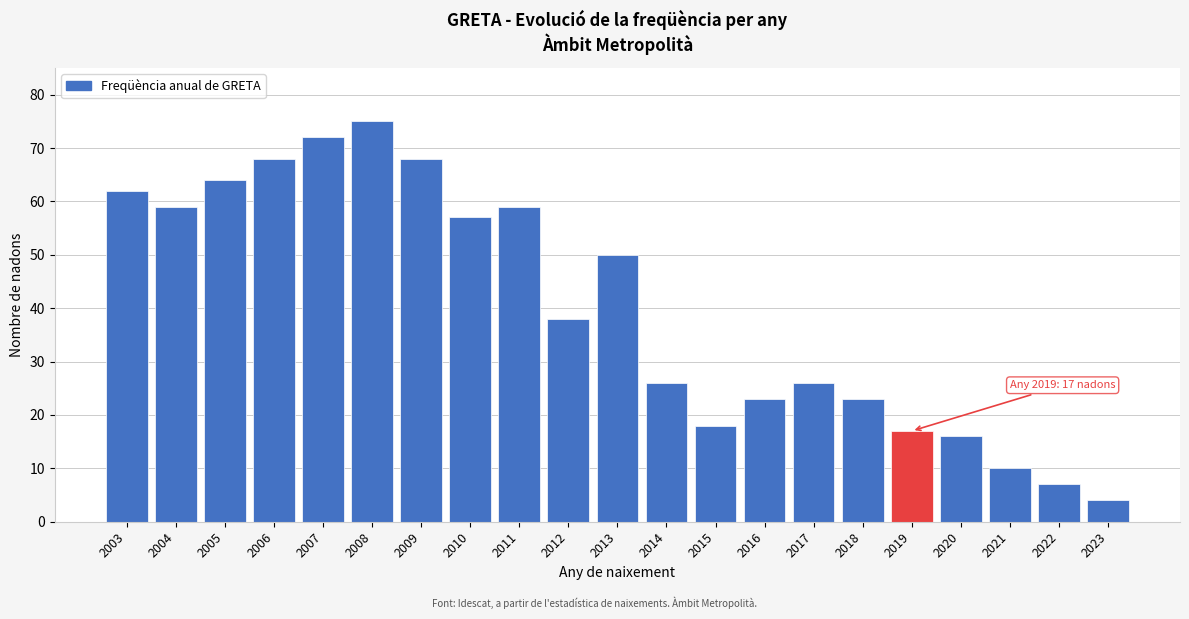

Reading left to right, extract all data points from this chart.

62	59	64	68	72	75	68	57	59	38	50	26	18	23	26	23	17	16	10	7	4